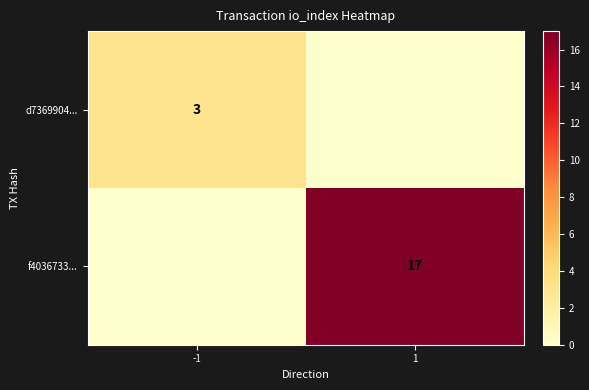

The d7369904... series shows 1 at -1. True or false?

False